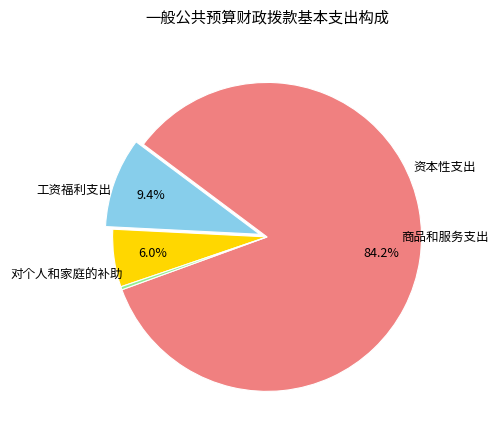

To the nearest percent, what is the average slice percentage?

25%